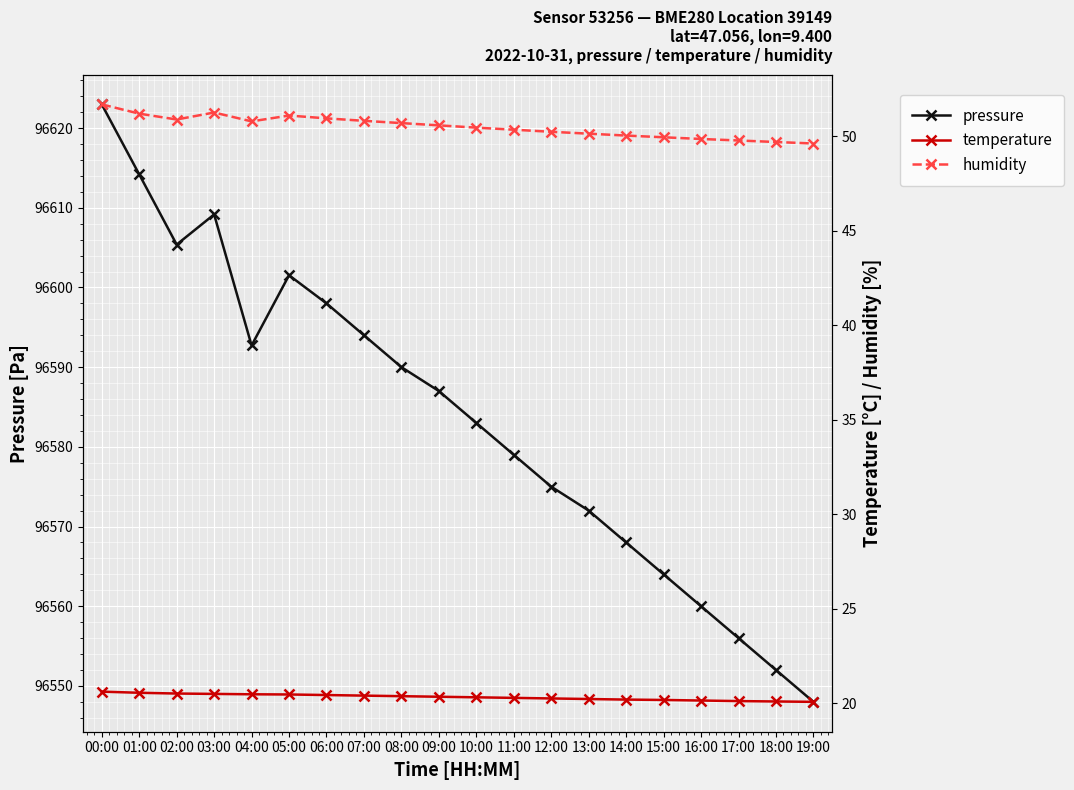

True or false: temperature and humidity intersect in this chart.

False